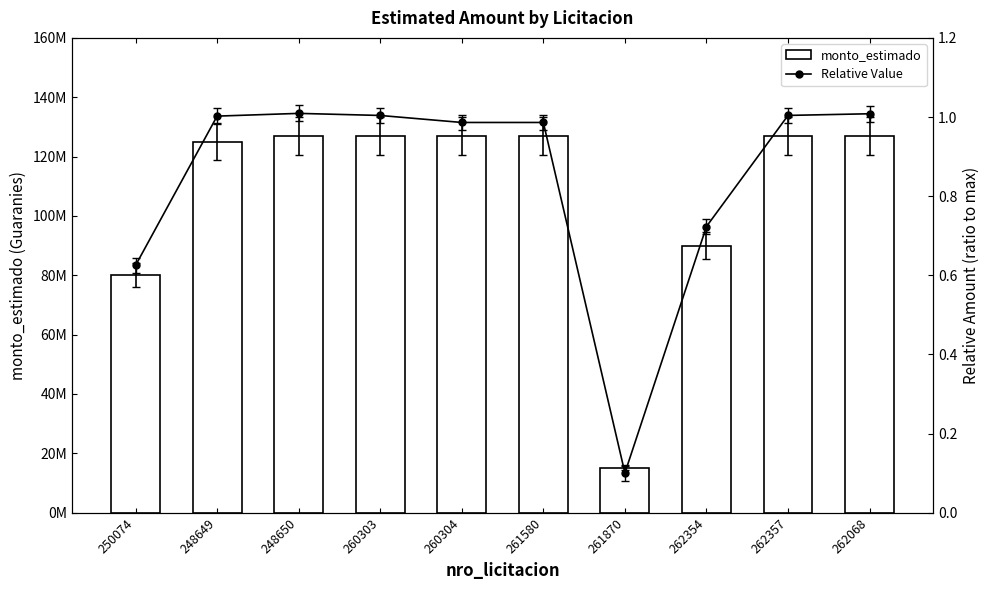

Reading left to right, list all the values displayed in this chart.

monto_estimado: 80000000.0	125000000.0	126990000.0	127000000.0	127000000.0	127000000.0	15000000.0	89999999.5	127000000.0	126990000.0
Relative Value: 0.6	1.0	1.0	1.0	1.0	1.0	0.1	0.7	1.0	1.0